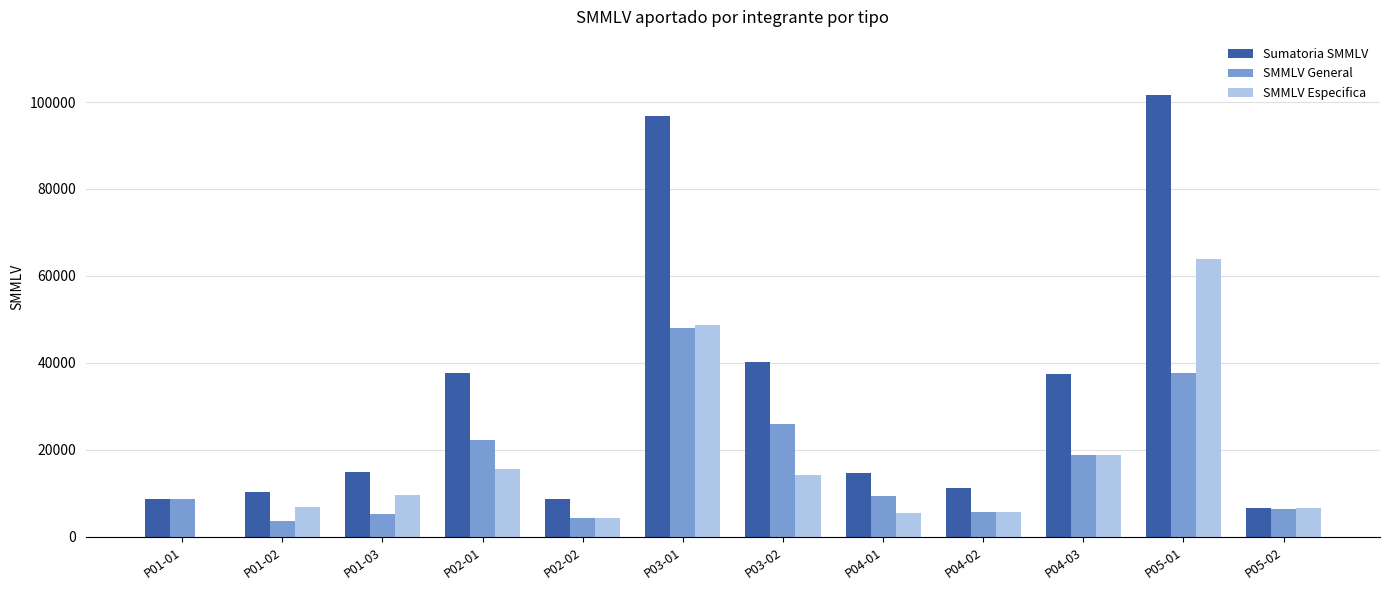

At which label is SMMLV Especifica closest to 31907?

P04-03